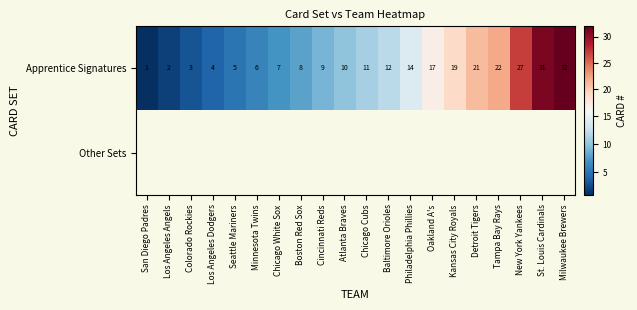

Is it true that Apprentice Signatures equals 10 at Atlanta Braves?

True